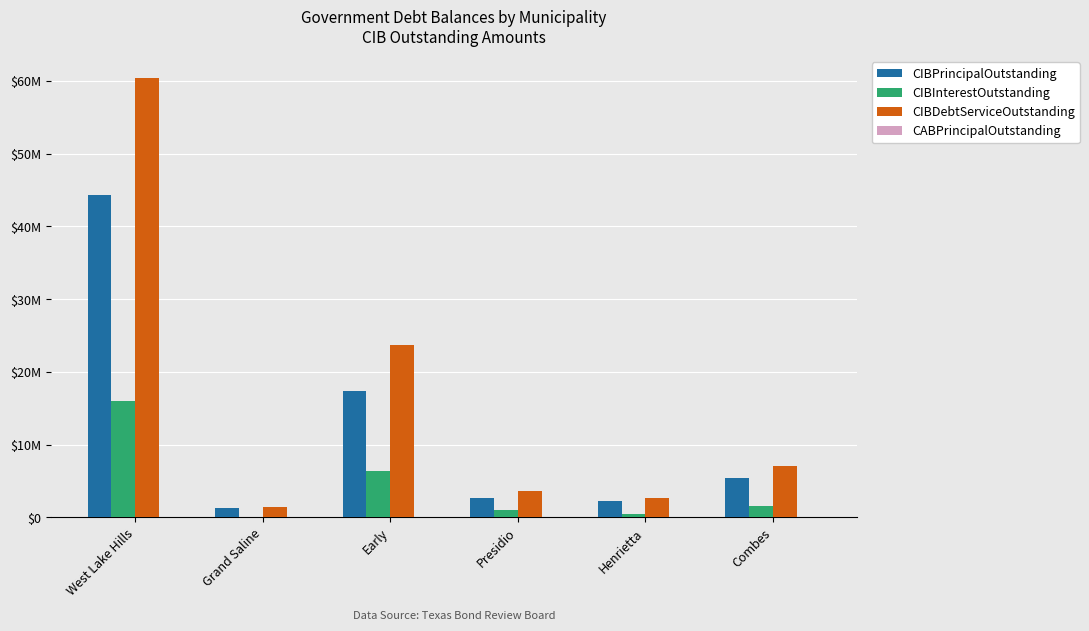

Which has a higher value, Combes or Early?

Early